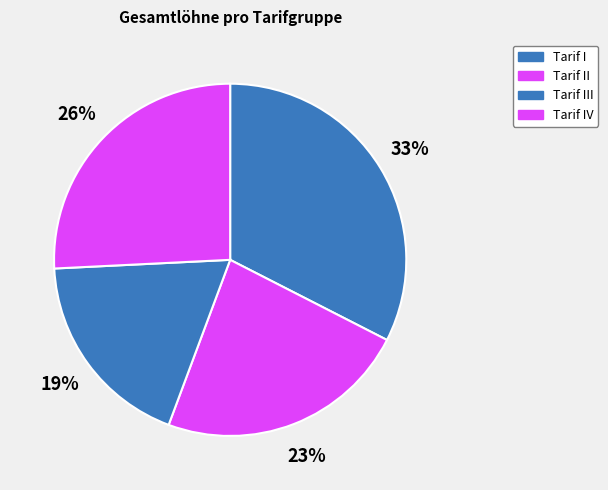

To the nearest percent, what portion does Tarif II represent?

23%